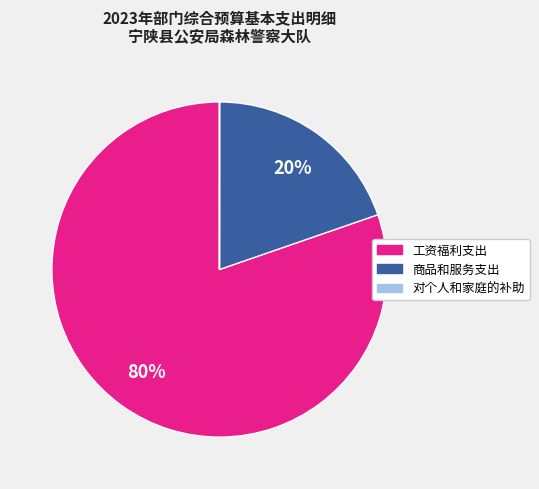

To the nearest percent, what is the difference between the largest and smallest slice percentages?

80%